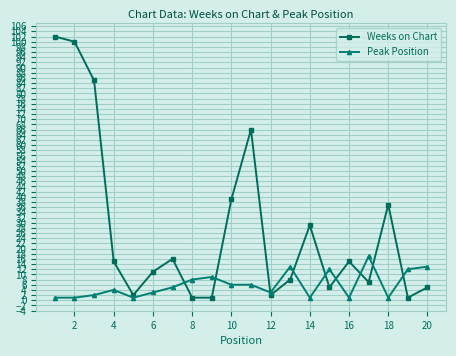

Which series has the largest range (max minus min)?

Weeks on Chart